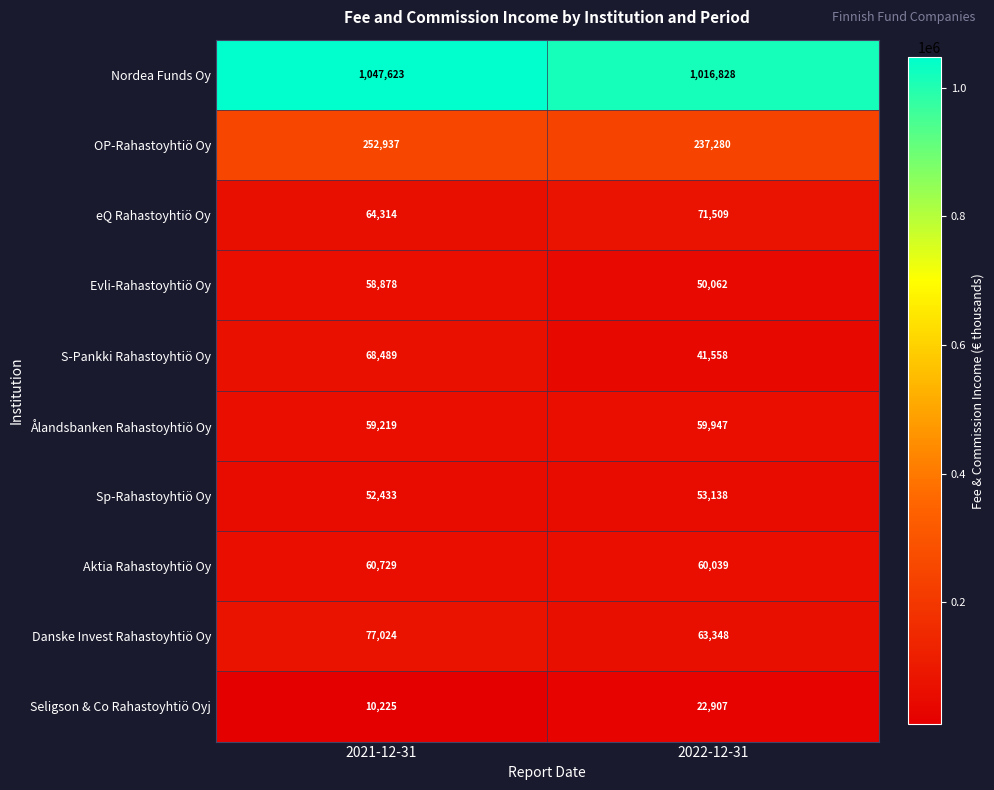

Reading right to left, list all the values displayed in this chart.

Nordea Funds Oy: 1016828	1047623
OP-Rahastoyhtiö Oy: 237280	252937
eQ Rahastoyhtiö Oy: 71509	64314
Evli-Rahastoyhtiö Oy: 50062	58878
S-Pankki Rahastoyhtiö Oy: 41558	68489
Ålandsbanken Rahastoyhtiö Oy: 59947	59219
Sp-Rahastoyhtiö Oy: 53138	52433
Aktia Rahastoyhtiö Oy: 60039	60729
Danske Invest Rahastoyhtiö Oy: 63348	77024
Seligson & Co Rahastoyhtiö Oyj: 22907	10225